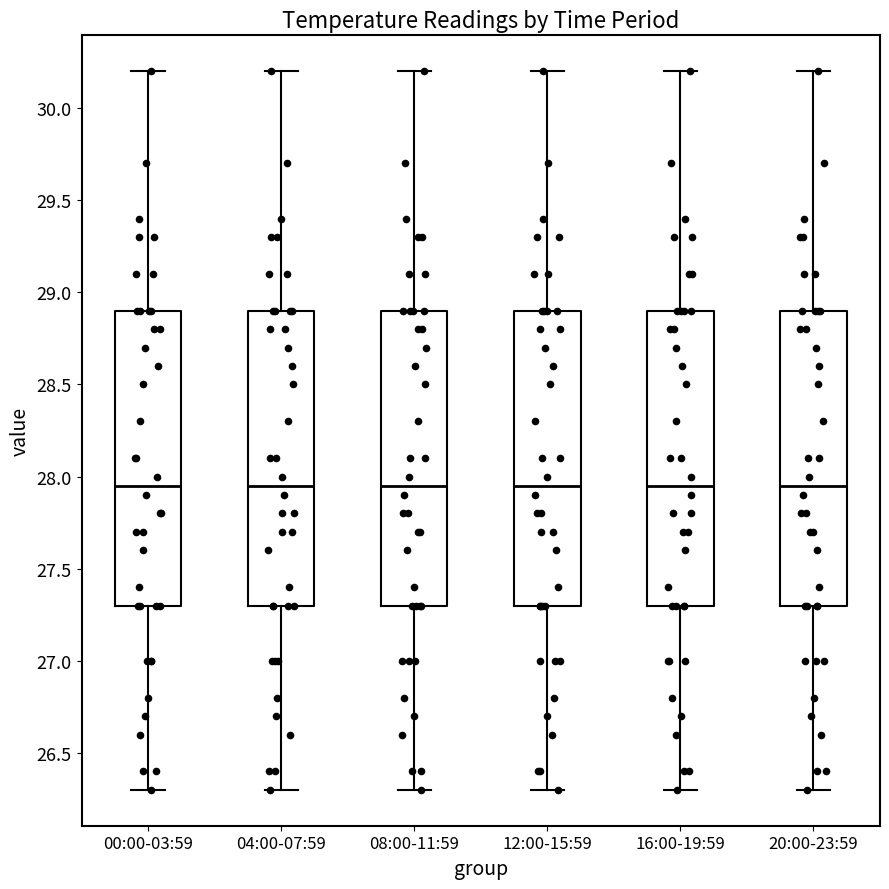

Reading left to right, transcribe this box plot: for each box, give where its median line is, the range the box spans, and where its two whiskers end, as read against the y-axis. The values are not printed on the chart, so give them approximately, as read against the axis.

00:00-03:59: median 27.95, box 27.30 to 28.90, whiskers 26.30 to 30.20
04:00-07:59: median 27.95, box 27.30 to 28.90, whiskers 26.30 to 30.20
08:00-11:59: median 27.95, box 27.30 to 28.90, whiskers 26.30 to 30.20
12:00-15:59: median 27.95, box 27.30 to 28.90, whiskers 26.30 to 30.20
16:00-19:59: median 27.95, box 27.30 to 28.90, whiskers 26.30 to 30.20
20:00-23:59: median 27.95, box 27.30 to 28.90, whiskers 26.30 to 30.20